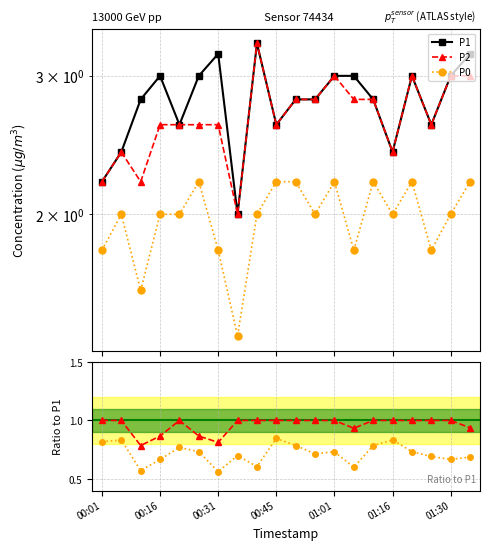

Reading left to right, extract all data points from this chart.

P1: 2.2	2.4	2.8	3.0	2.6	3.0	3.2	2.0	3.3	2.6	2.8	2.8	3.0	3.0	2.8	2.4	3.0	2.6	3.0	3.2
P2: 2.2	2.4	2.2	2.6	2.6	2.6	2.6	2.0	3.3	2.6	2.8	2.8	3.0	2.8	2.8	2.4	3.0	2.6	3.0	3.0
P0: 1.8	2.0	1.6	2.0	2.0	2.2	1.8	1.4	2.0	2.2	2.2	2.0	2.2	1.8	2.2	2.0	2.2	1.8	2.0	2.2
P2/P1: 1.0	1.0	0.8	0.9	1.0	0.9	0.8	1.0	1.0	1.0	1.0	1.0	1.0	0.9	1.0	1.0	1.0	1.0	1.0	0.9
P0/P1: 0.8	0.8	0.6	0.7	0.8	0.7	0.6	0.7	0.6	0.8	0.8	0.7	0.7	0.6	0.8	0.8	0.7	0.7	0.7	0.7